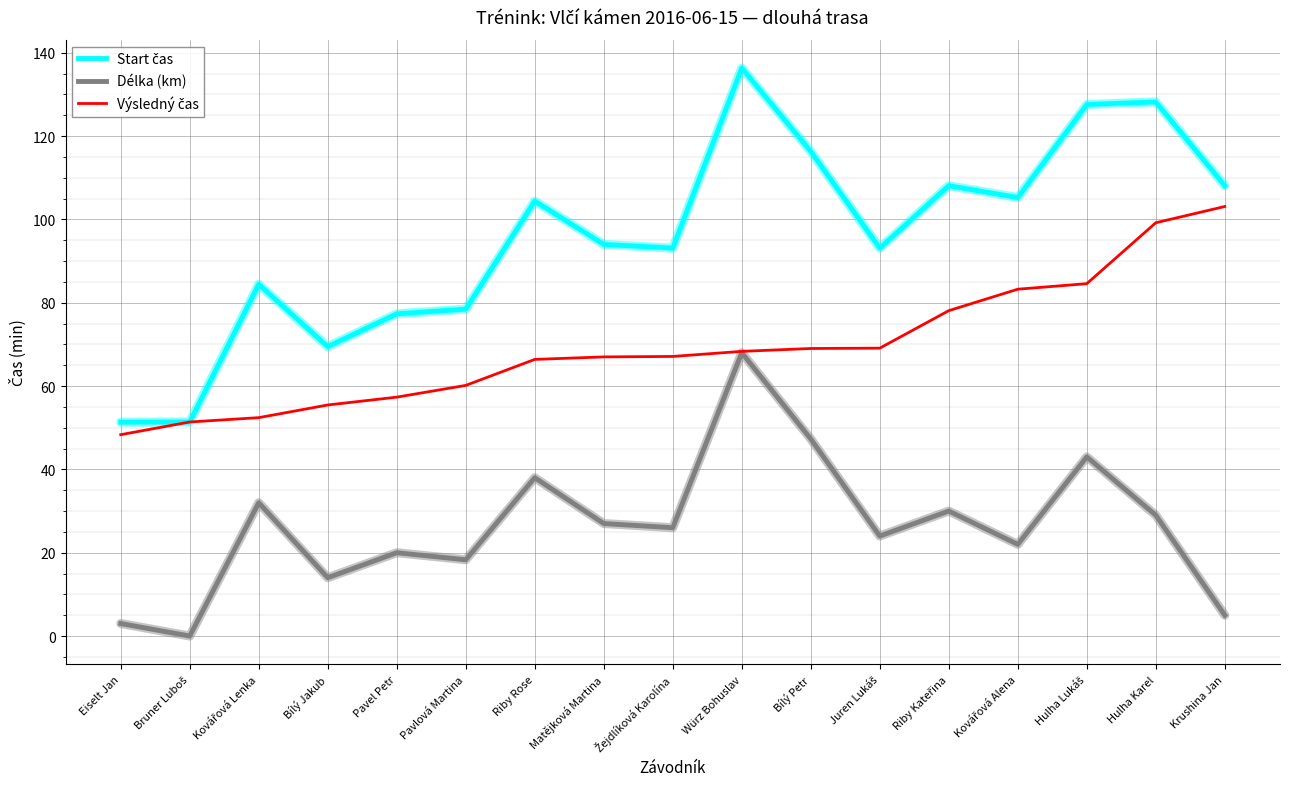

At how many categories does at least one series exceed 109?

4